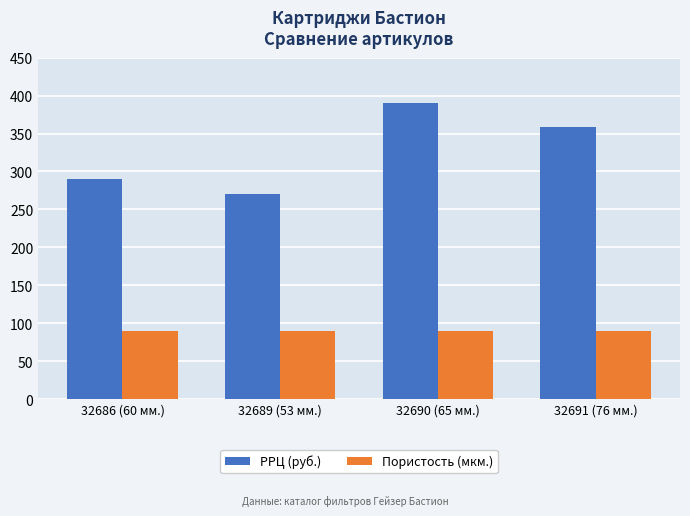

The value of Пористость (мкм.) at 32690 (65 мм.) is 90. True or false?

True